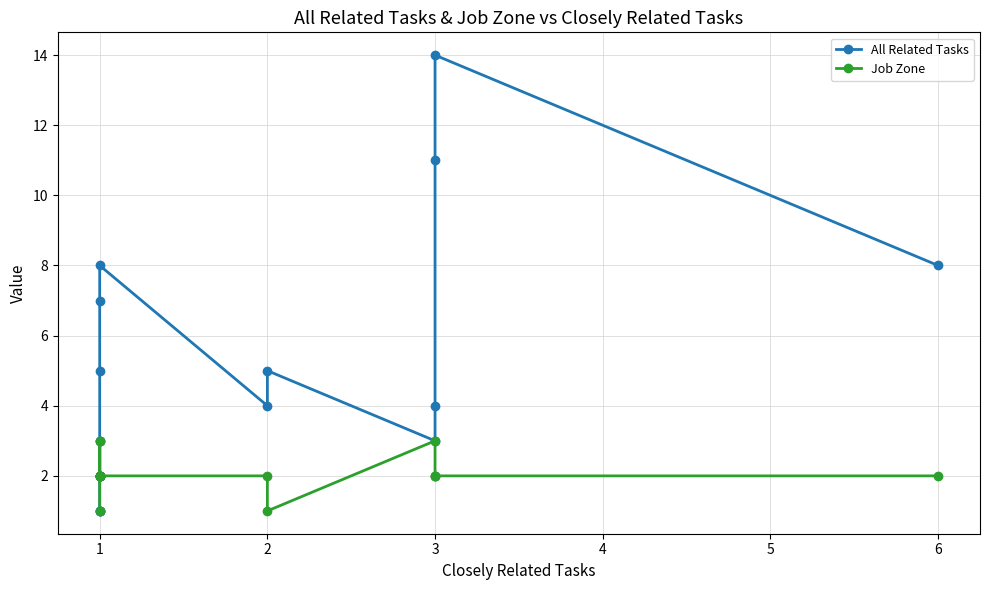

How many distinct data groups are displayed?

2